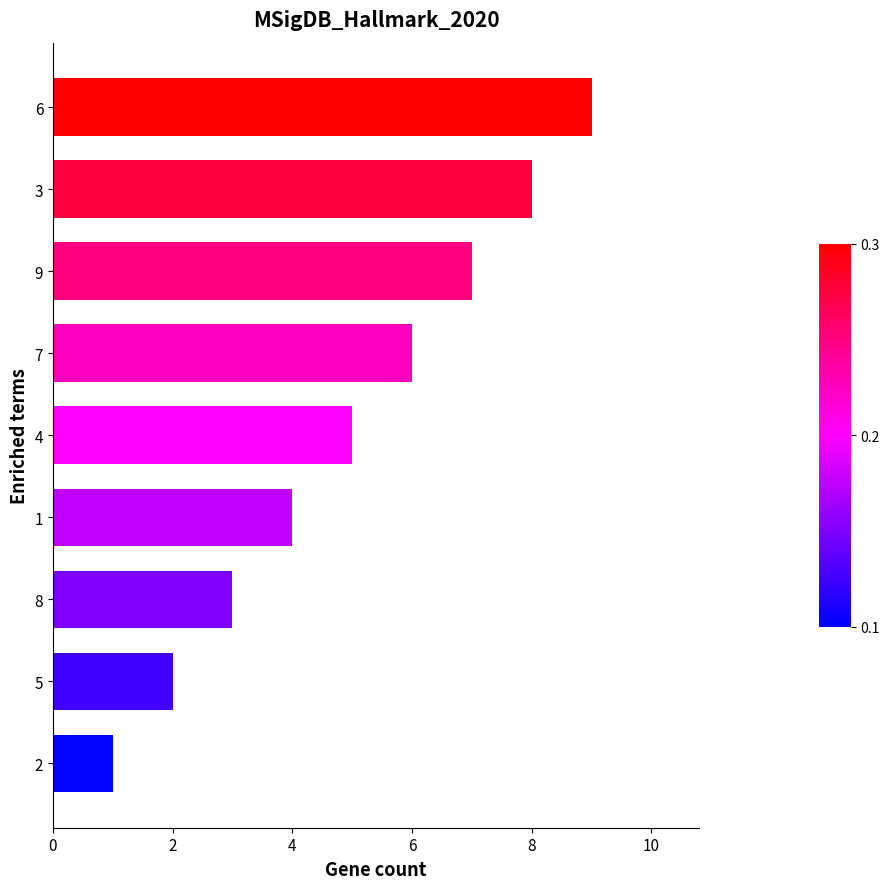

What is the minimum value shown in the chart?

1